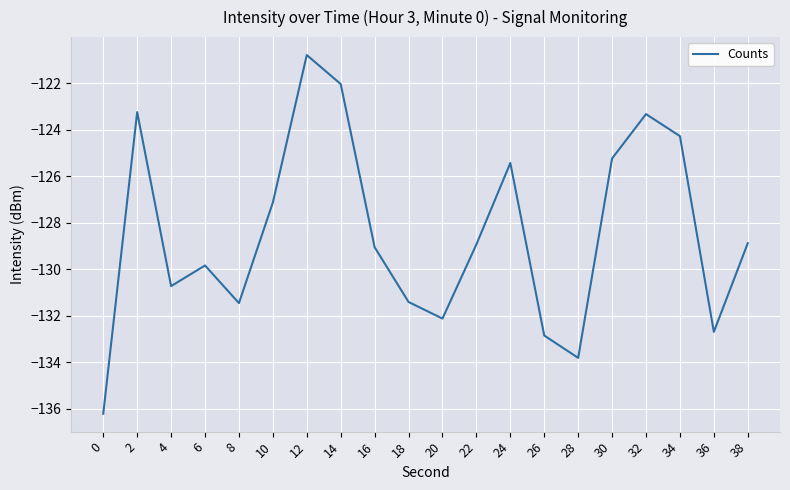

Where does the data first go above -128?

2